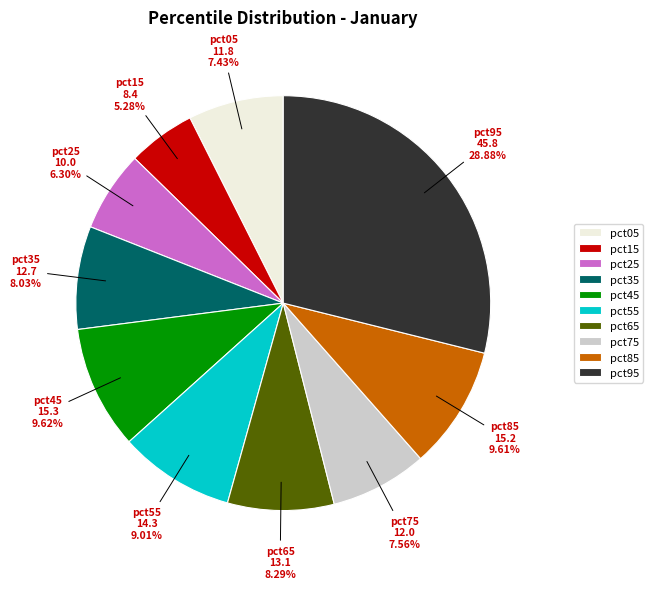

The pct85 slice represents 20% of the pie. True or false?

False